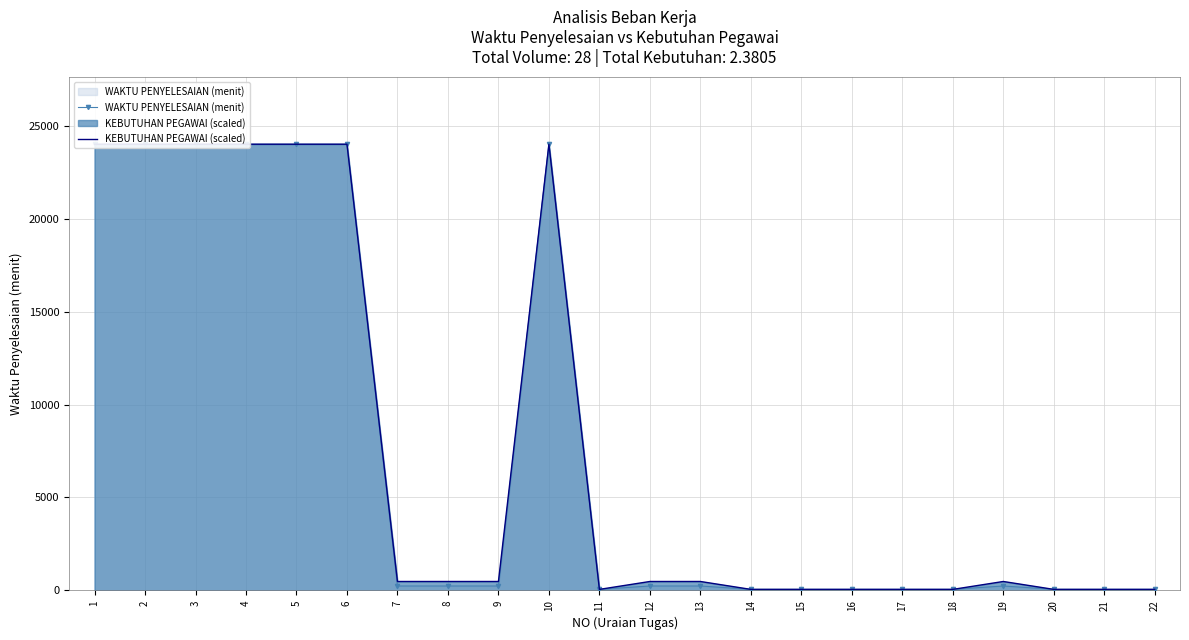

What is the difference between the maximum and second lowest values in the KEBUTUHAN PEGAWAI (scaled) series?

23942.4